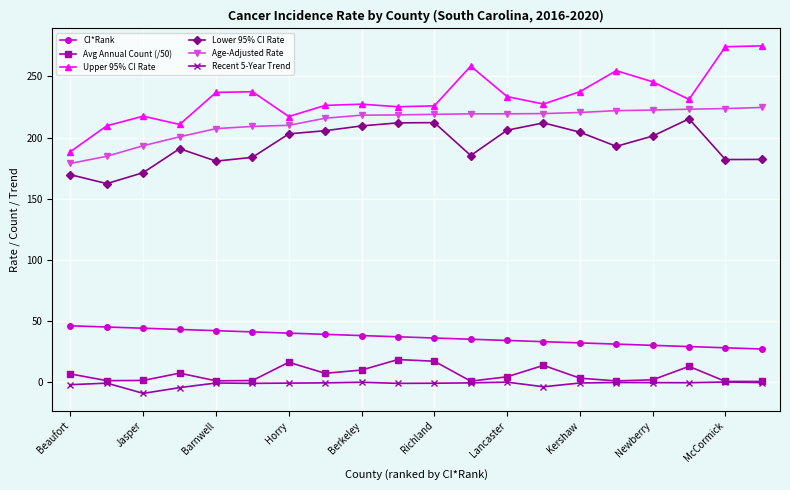

Is this an area chart (filled region under the line)?

No